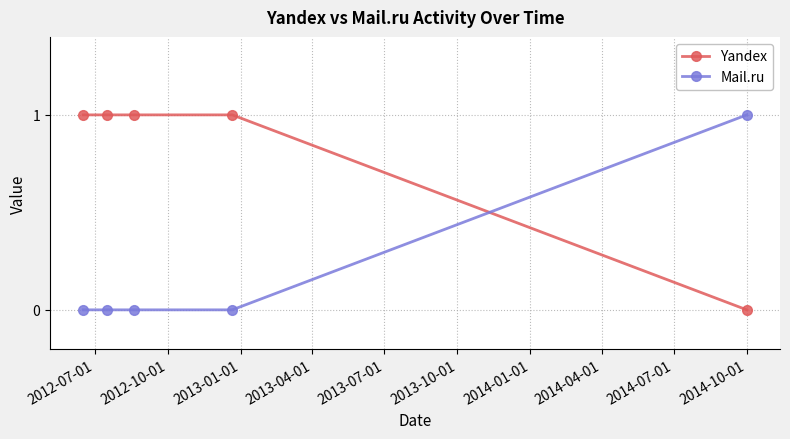

Which series ends up on top after the final intersection of Yandex and Mail.ru?

Mail.ru